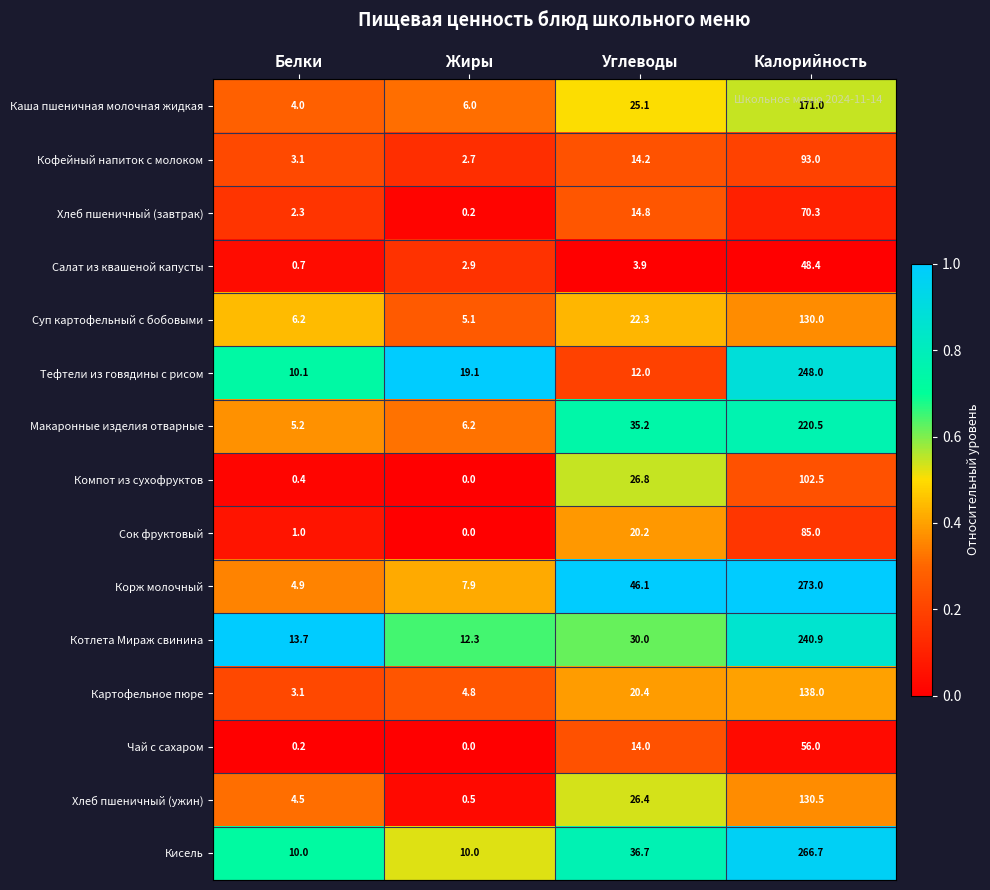

At which label does Суп картофельный с бобовыми first exceed 22?

Углеводы